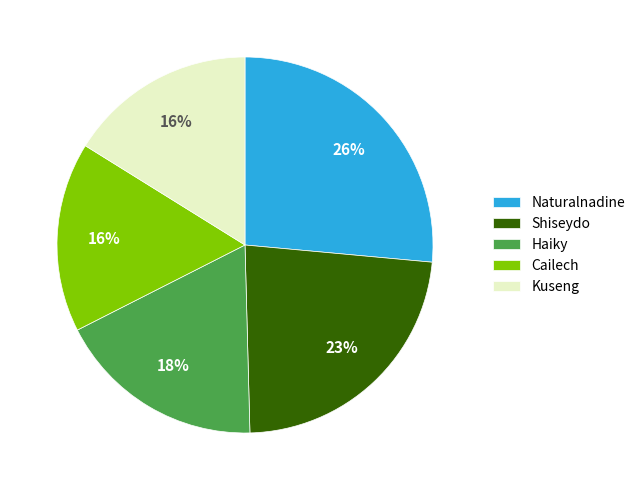

To the nearest percent, what is the difference between the Kuseng and Shiseydo slice percentages?

7%